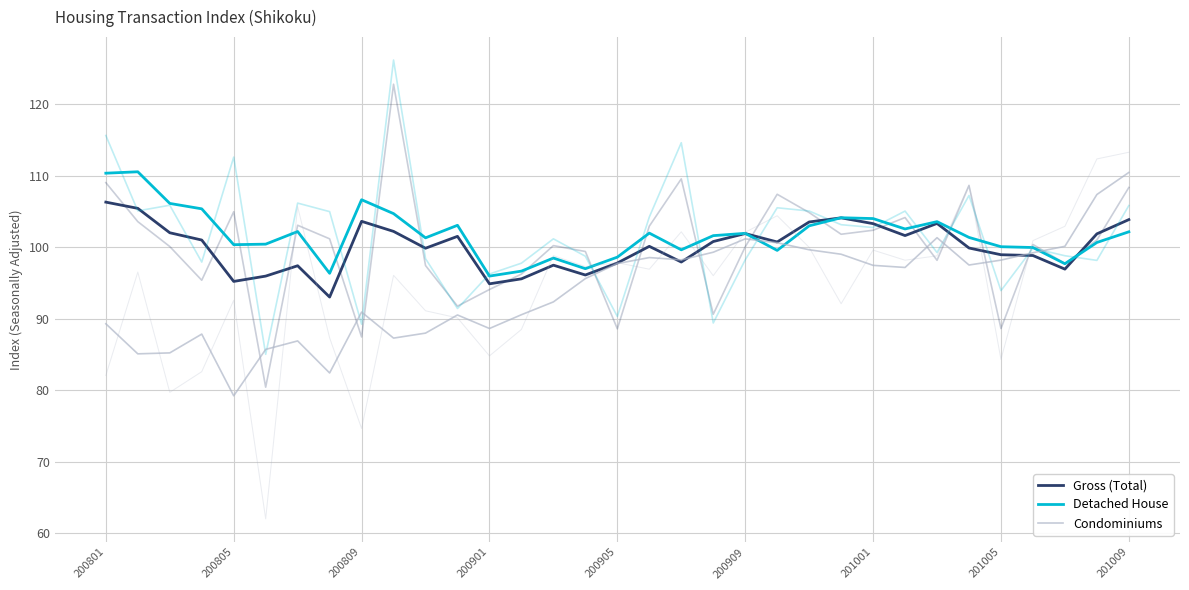

Rank the series by their maximum value, from lowest to highest.

Gross (Total), Condominiums, Detached House